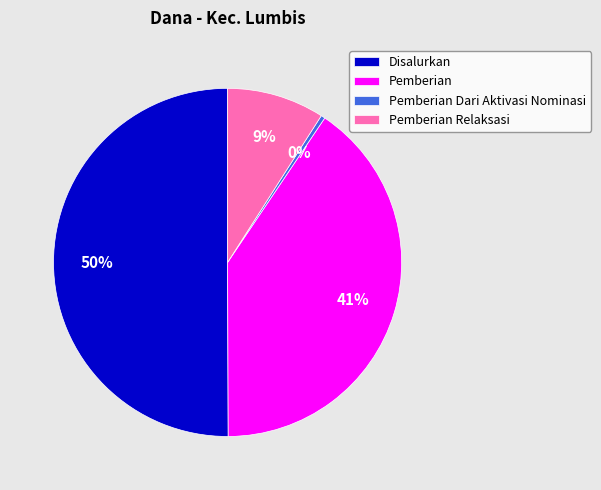

Count the number of slices in the pie.

4